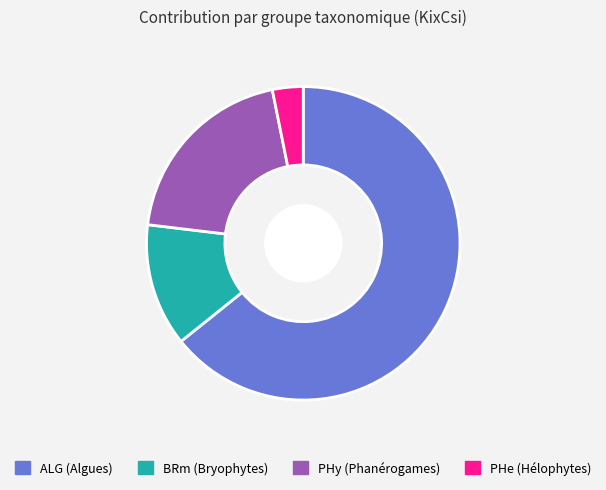

Does any single category account for the majority?

Yes